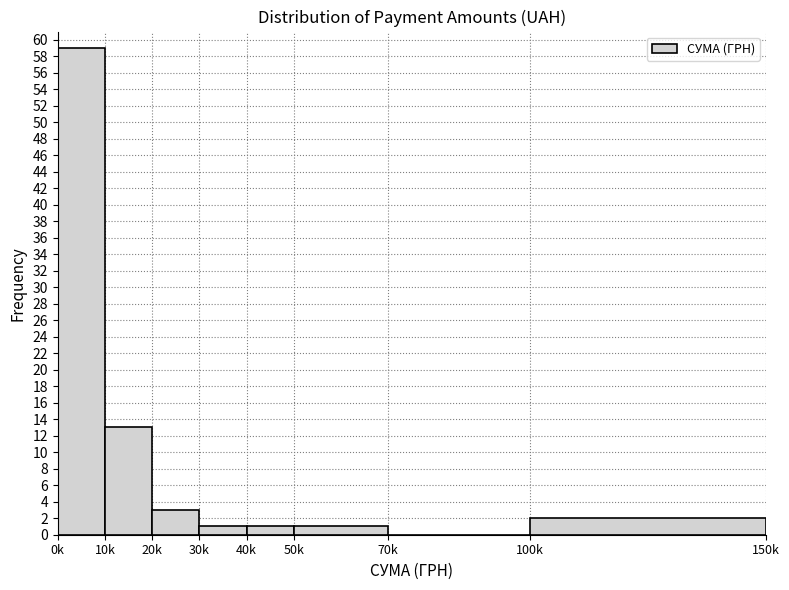

Reading left to right, list all the values displayed in this chart.

0k=59	10k=13	20k=3	30k=1	40k=1	50k=1	70k=0	100k=2